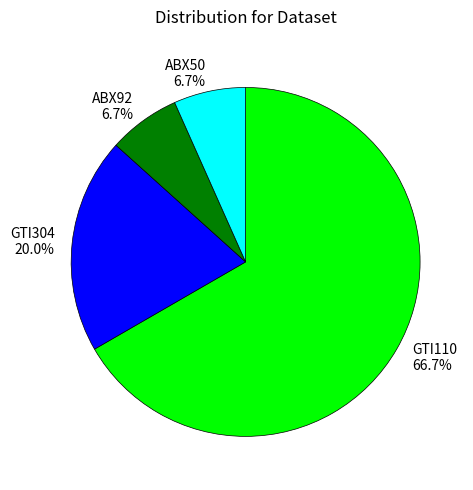

What percentage is the GTI304 slice, to the nearest percent?

20%